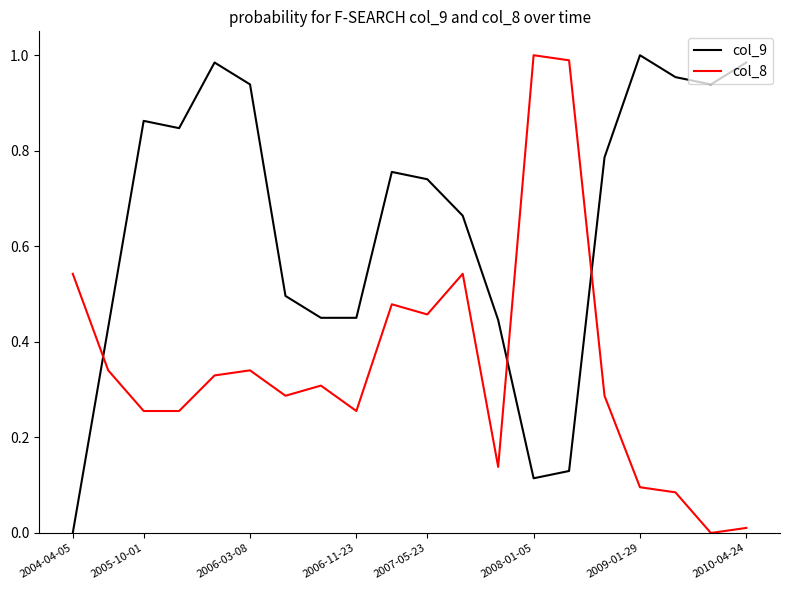

Which series has the largest total across all categories?

col_9